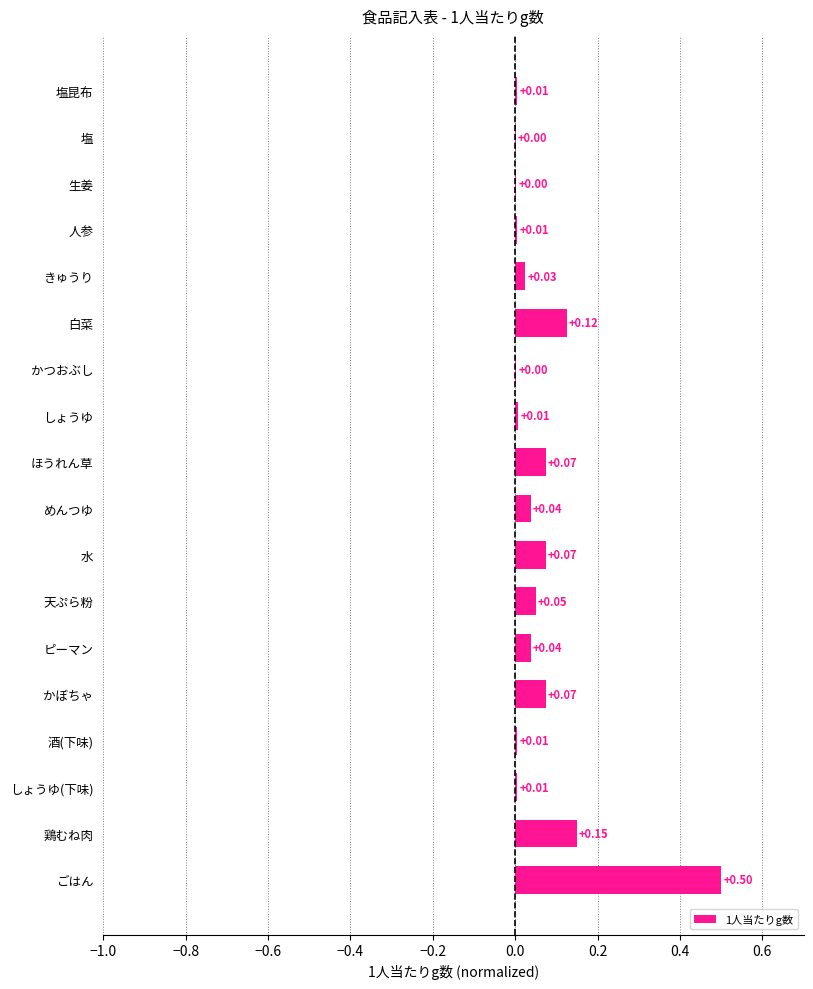

Between 人参 and かぼちゃ, which is larger?

かぼちゃ